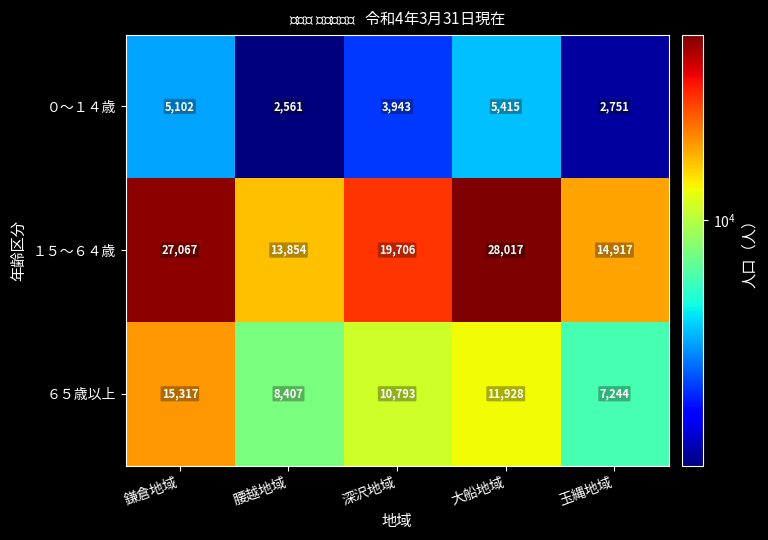

True or false: １５～６４歳 has a value of 8870 at 深沢地域.

False